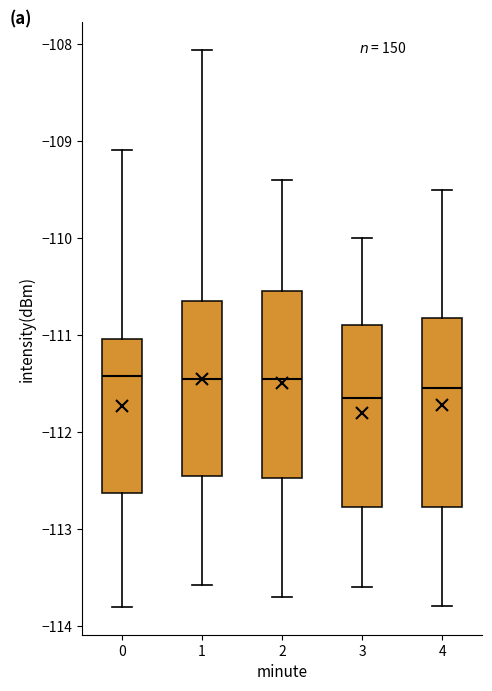

Reading left to right, transcribe this box plot: for each box, give where its median line is, the range the box spans, and where its two whiskers end, as read against the y-axis. The values are not printed on the chart, so give them approximately, as read against the axis.

0: median -111.4, box -112.6 to -111.0, whiskers -113.8 to -109.1
1: median -111.5, box -112.4 to -110.6, whiskers -113.6 to -108.1
2: median -111.4, box -112.5 to -110.5, whiskers -113.7 to -109.4
3: median -111.6, box -112.8 to -110.9, whiskers -113.6 to -110.0
4: median -111.5, box -112.8 to -110.8, whiskers -113.8 to -109.5